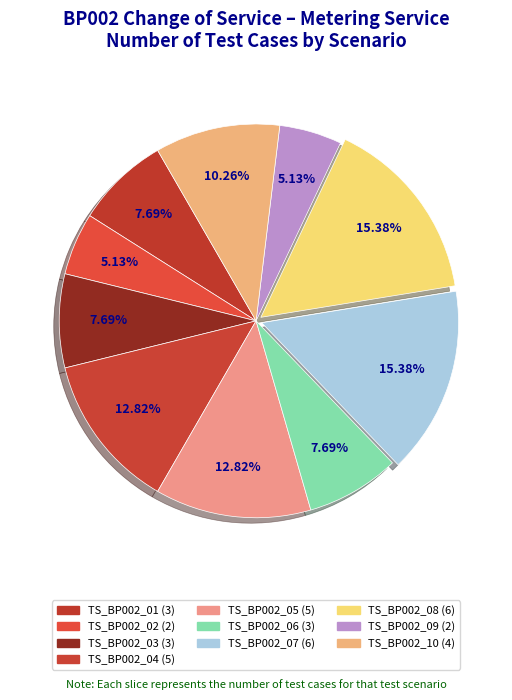

To the nearest percent, what percentage of the pie is TS_BP002_08?

15%